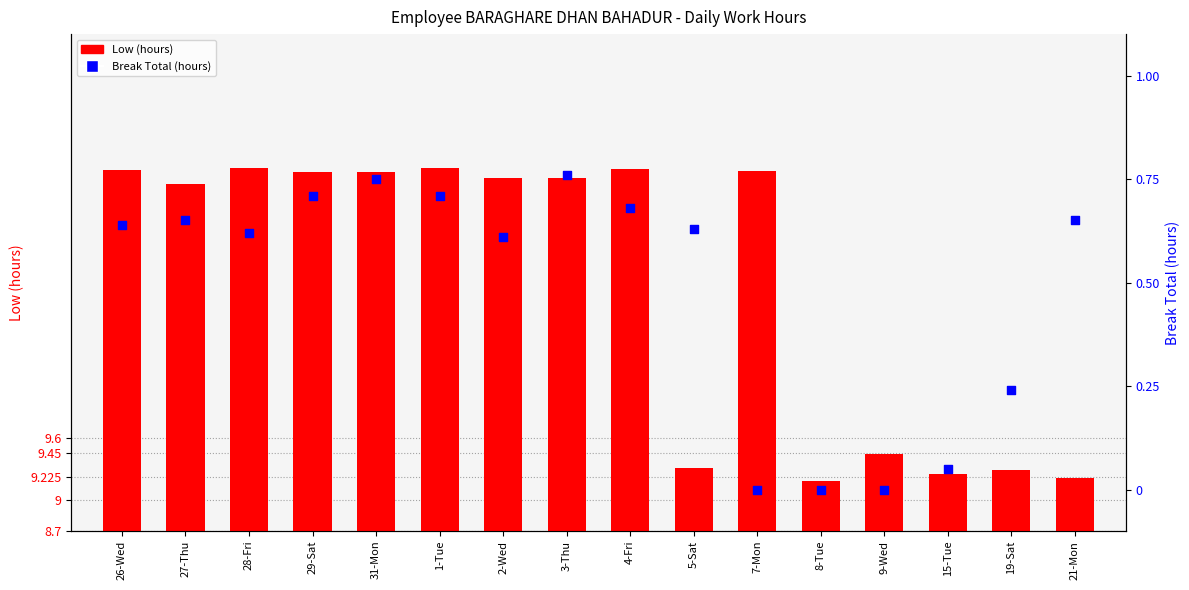

Is the value of Break Total (hours) at 31-Mon greater than the value of Low (hours) at 2-Wed?

No